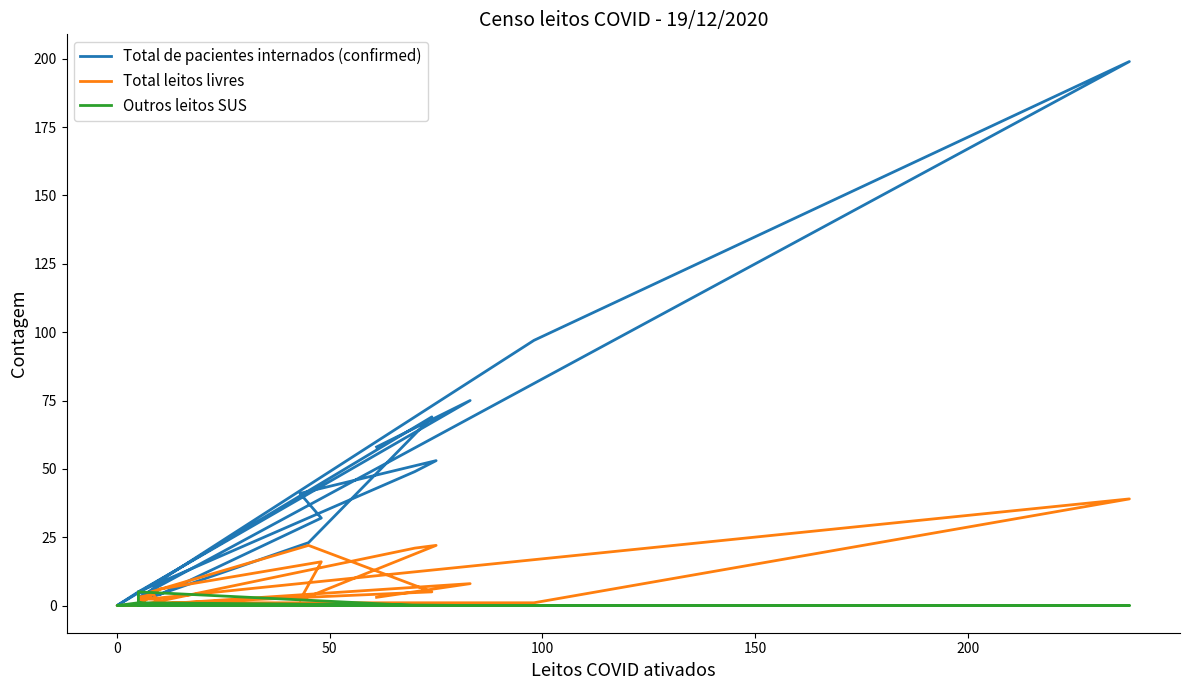

How many times do Total leitos livres and Outros leitos SUS cross each other?

5